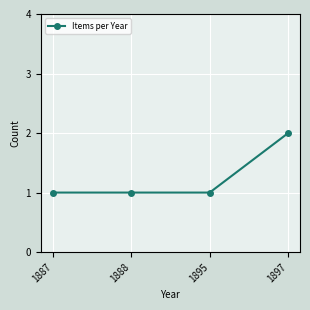

Approximately how many times larger is the value at 1897 compared to 1888?

2.0